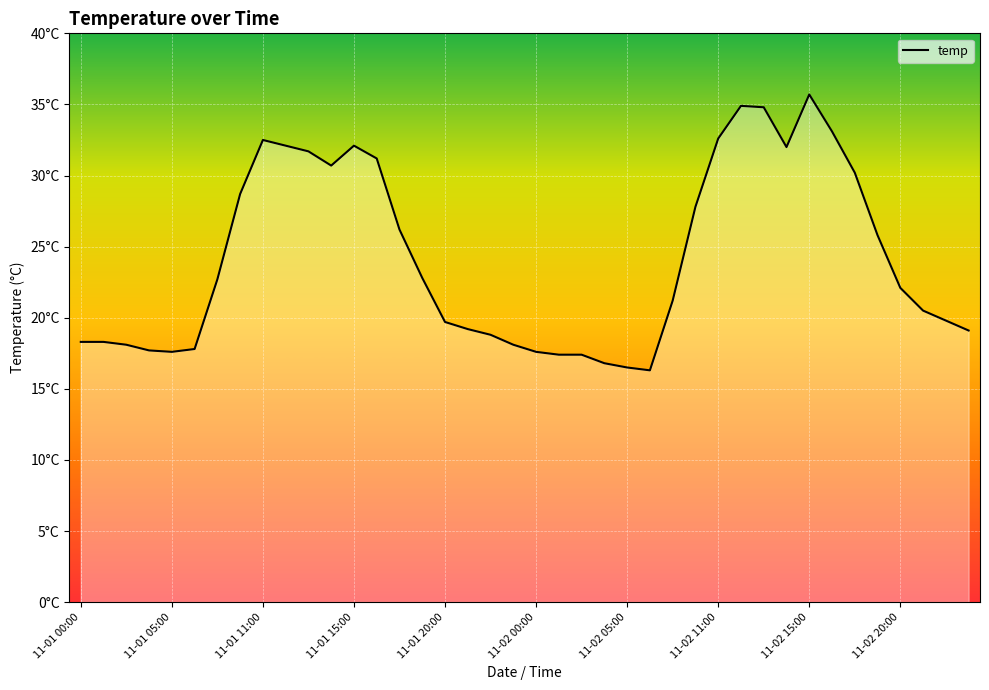

Rank the categories by value from highest to lowest.

11-02 15:00, 11-02 12:00, 11-02 13:00, 11-02 16:00, 11-02 11:00, 11-01 11:00, 11-01 12:00, 11-01 15:00, 11-02 14:00, 11-01 13:00, 11-01 16:00, 11-01 14:00, 11-02 17:00, 11-01 10:00, 11-02 10:00, 11-01 17:00, 11-02 18:00, 11-01 18:00, 11-01 09:00, 11-02 20:00, 11-02 09:00, 11-02 21:00, 11-02 22:00, 11-01 20:00, 11-01 21:00, 11-02 23:00, 11-01 22:00, 11-01 00:00, 11-01 01:00, 11-01 02:00, 11-01 23:00, 11-01 06:00, 11-01 03:00, 11-01 05:00, 11-02 00:00, 11-02 01:00, 11-02 02:00, 11-02 04:00, 11-02 05:00, 11-02 06:00